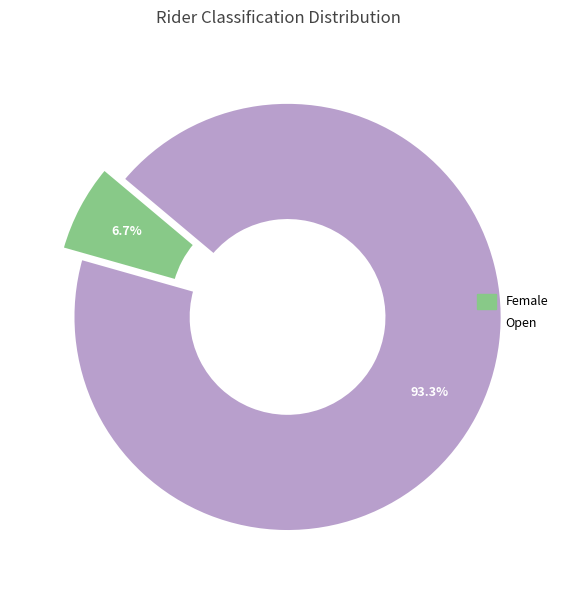

The Female slice represents 1% of the pie. True or false?

False